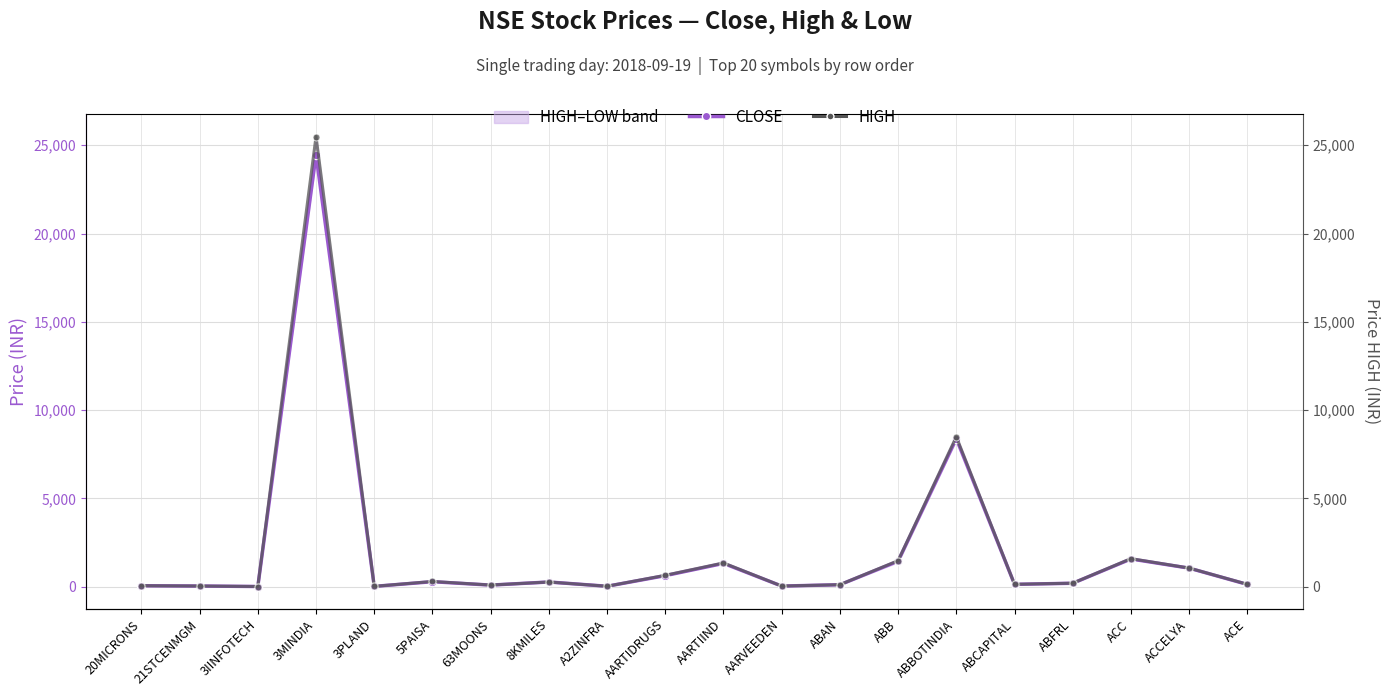

True or false: HIGH and CLOSE intersect in this chart.

False